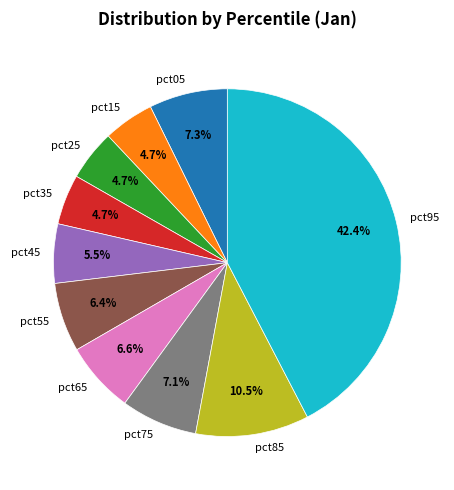

To the nearest percent, what portion does pct15 represent?

5%